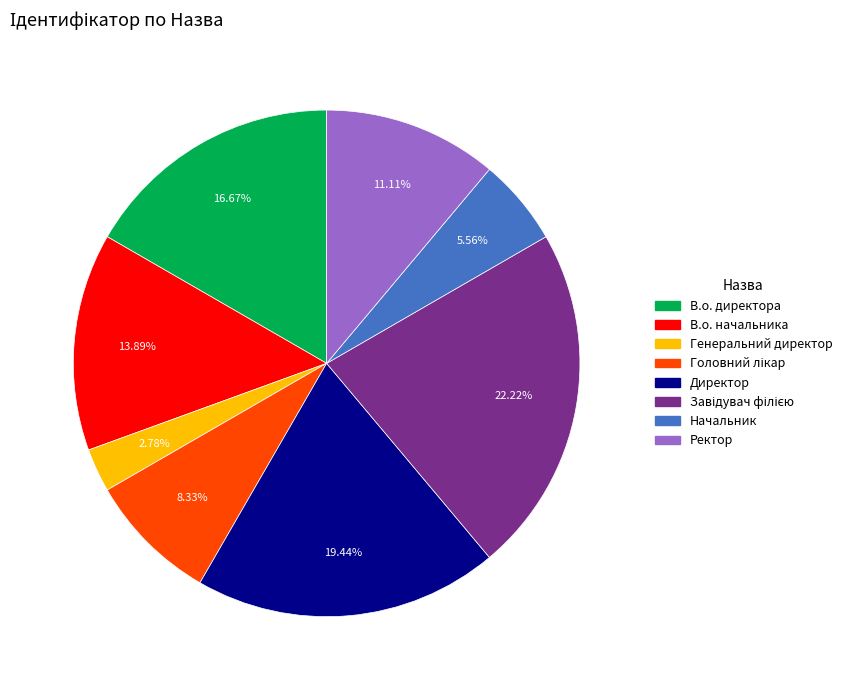

Is the sum of Ректор and В.о. директора greater than half?

No